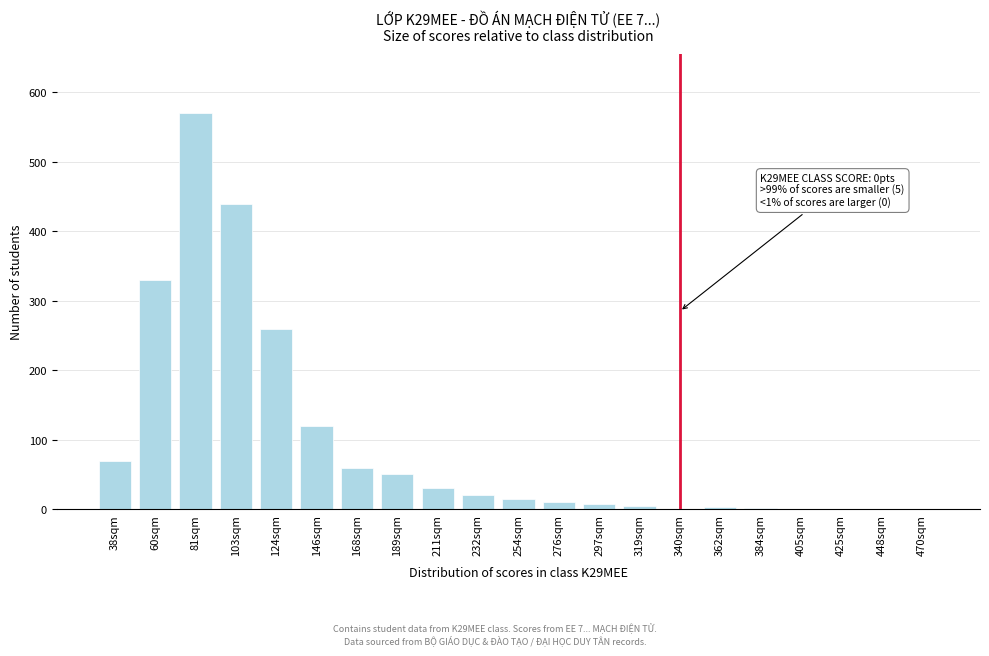

What is the change in value from 81sqm to 470sqm?

-570